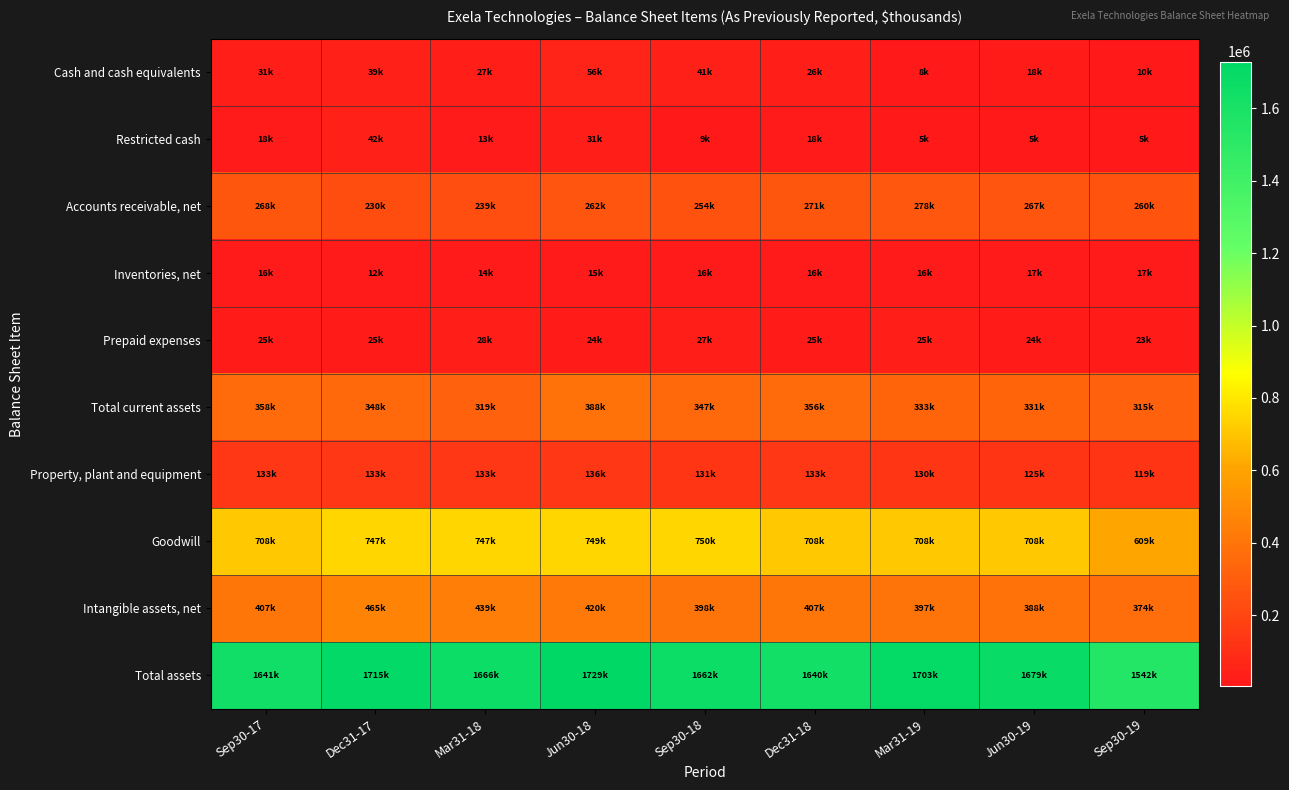

What is the difference between the highest and lowest values at Mar31-18?

1653386